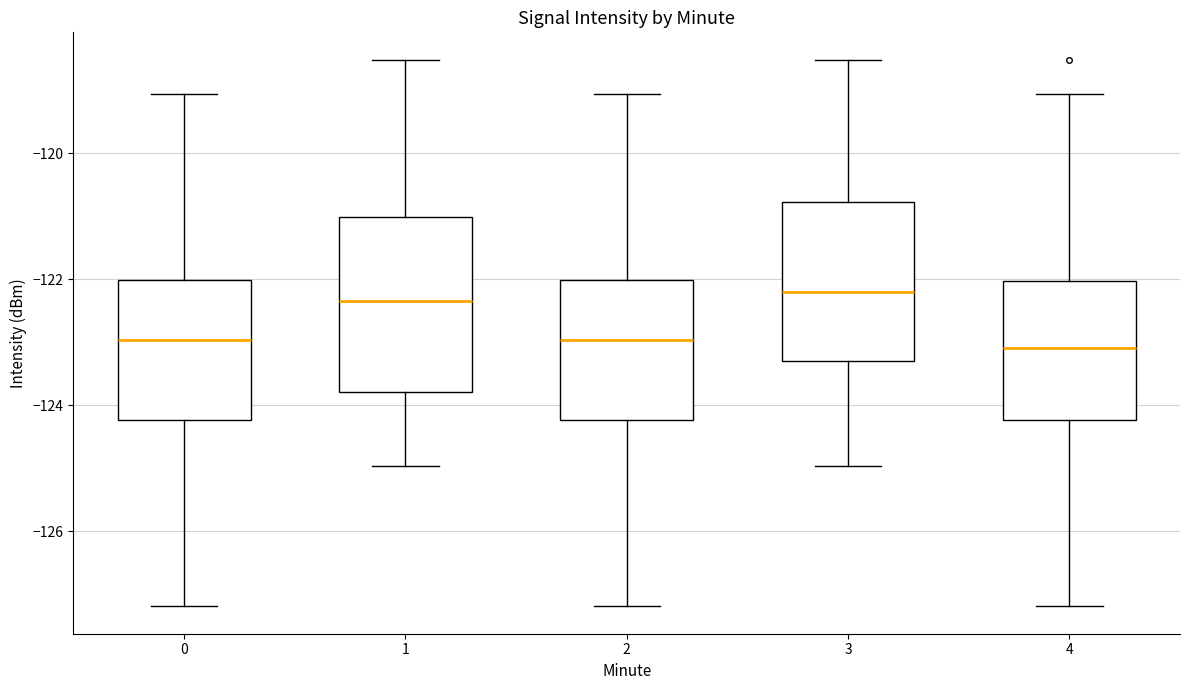

Where does the median line of the box at x = 3 sit on the y-axis? The values are not printed on the chart, so give them approximately, as read against the axis.

-122.2